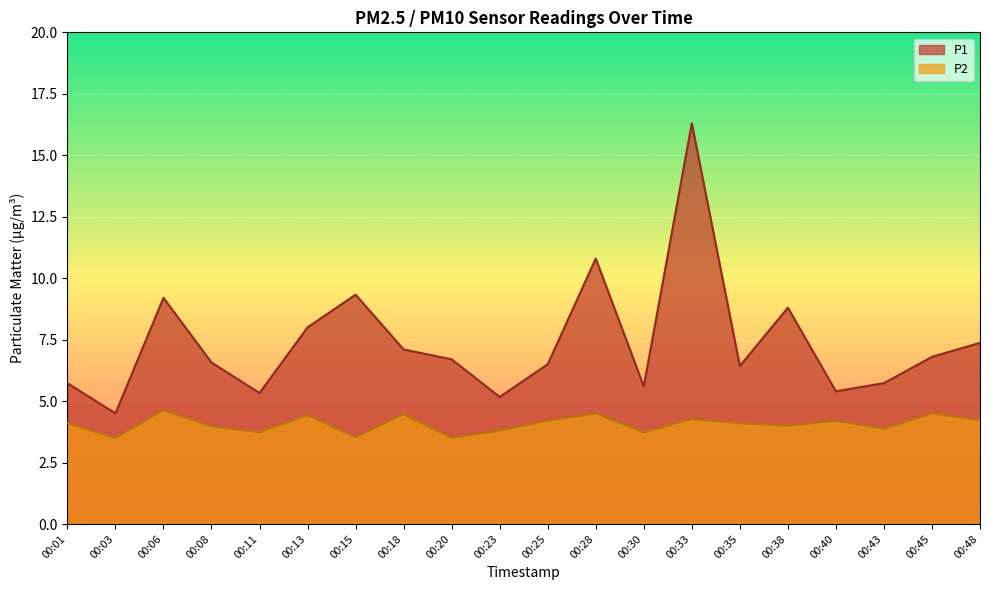

Reading right to left, list all the values displayed in this chart.

P1: 00:48=7.4	00:45=6.8	00:43=5.7	00:40=5.4	00:38=8.8	00:35=6.4	00:33=16.3	00:30=5.6	00:28=10.8	00:25=6.5	00:23=5.2	00:20=6.7	00:18=7.1	00:15=9.3	00:13=8.0	00:11=5.3	00:08=6.6	00:06=9.2	00:03=4.5	00:01=5.7
P2: 00:48=4.2	00:45=4.5	00:43=3.9	00:40=4.2	00:38=4.0	00:35=4.1	00:33=4.3	00:30=3.7	00:28=4.5	00:25=4.2	00:23=3.8	00:20=3.5	00:18=4.5	00:15=3.5	00:13=4.4	00:11=3.7	00:08=4.0	00:06=4.6	00:03=3.5	00:01=4.1